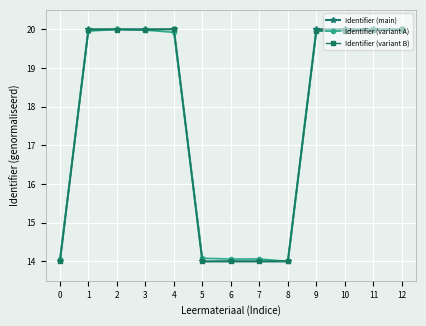

Between 0 and 4, which series saw the biggest shift?

Identifier (main)